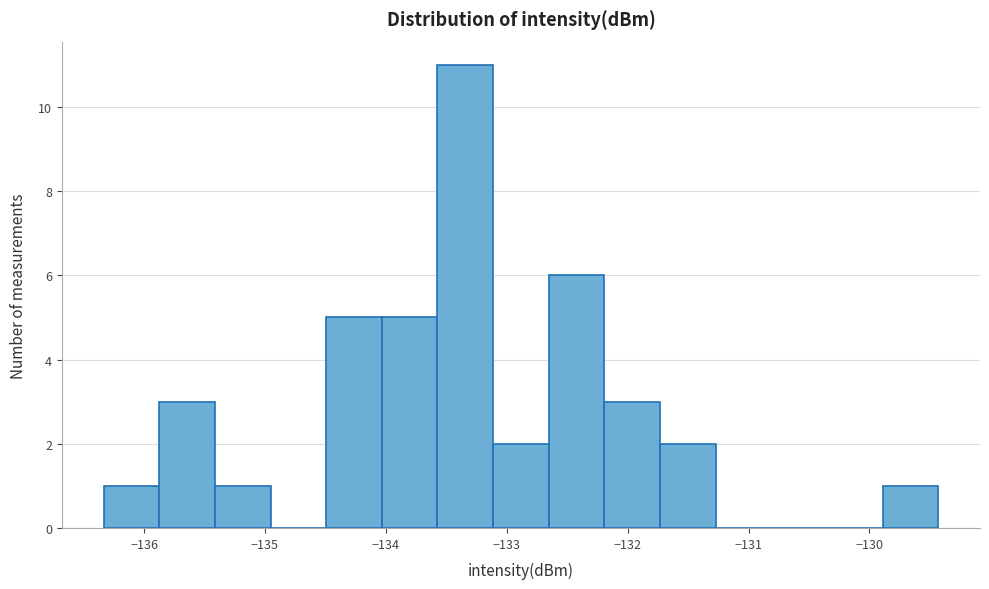

Over which range of the x-axis is the bar tallest?

-133.6 to -133.1